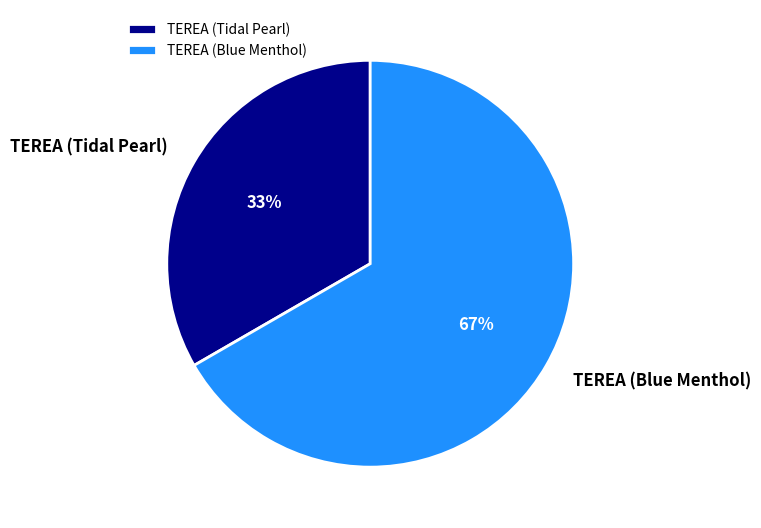

Is the sum of TEREA (Tidal Pearl) and TEREA (Blue Menthol) greater than half?

Yes